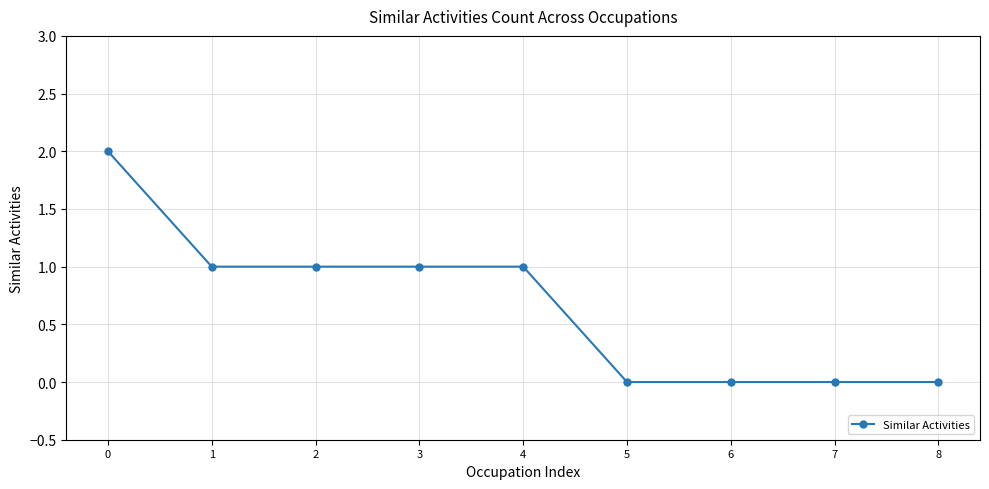

What is the value of the 2nd point from the left?

1